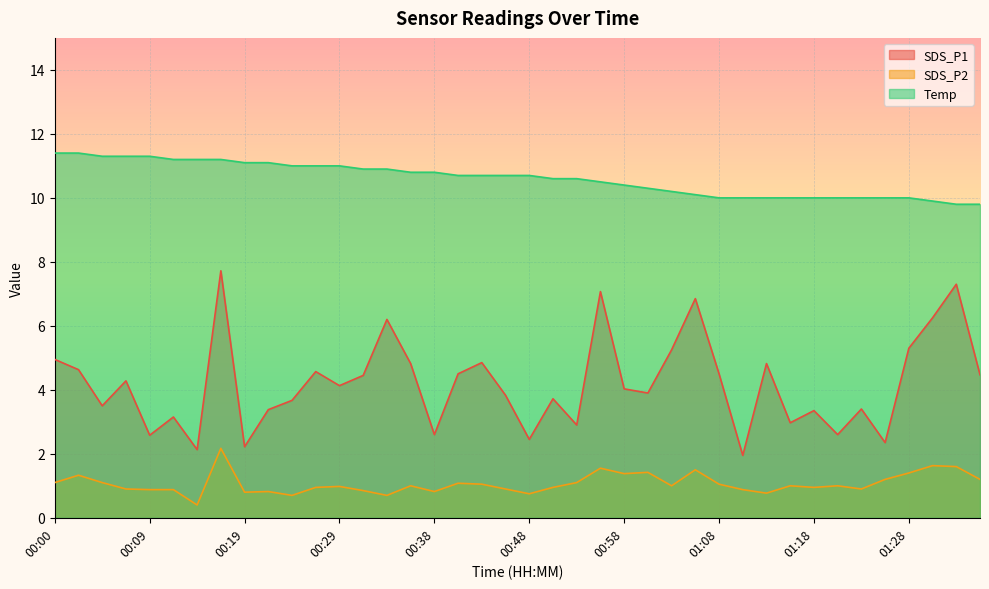

Is it true that SDS_P1 equals 3.5 at 00:04?

True